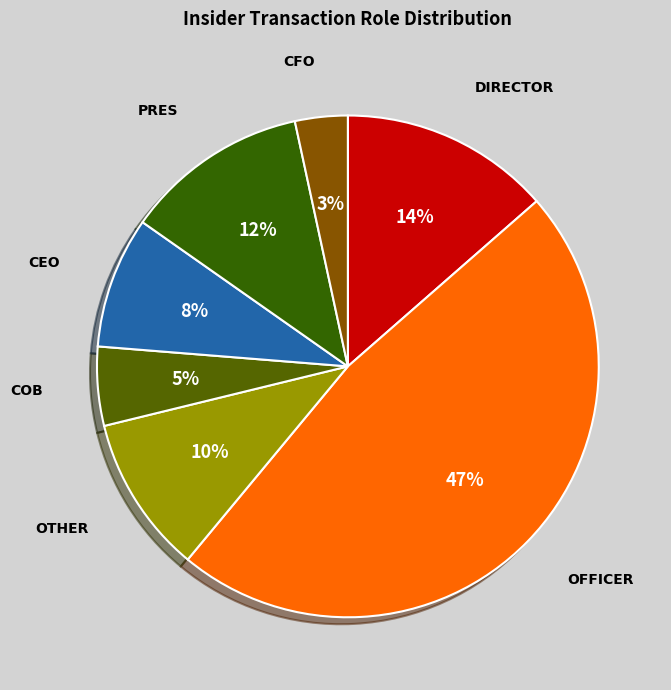

Count the number of slices in the pie.

7